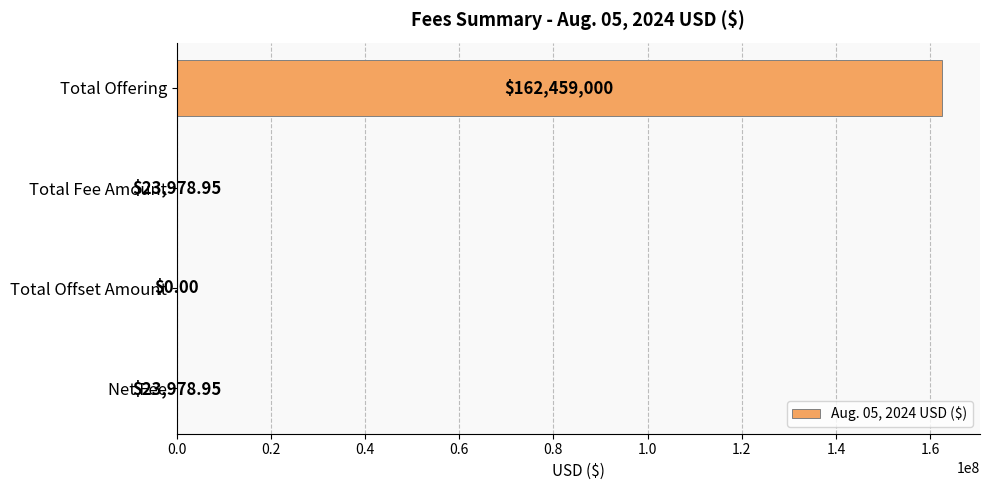

Which category has the highest value across all series?

Total Offering